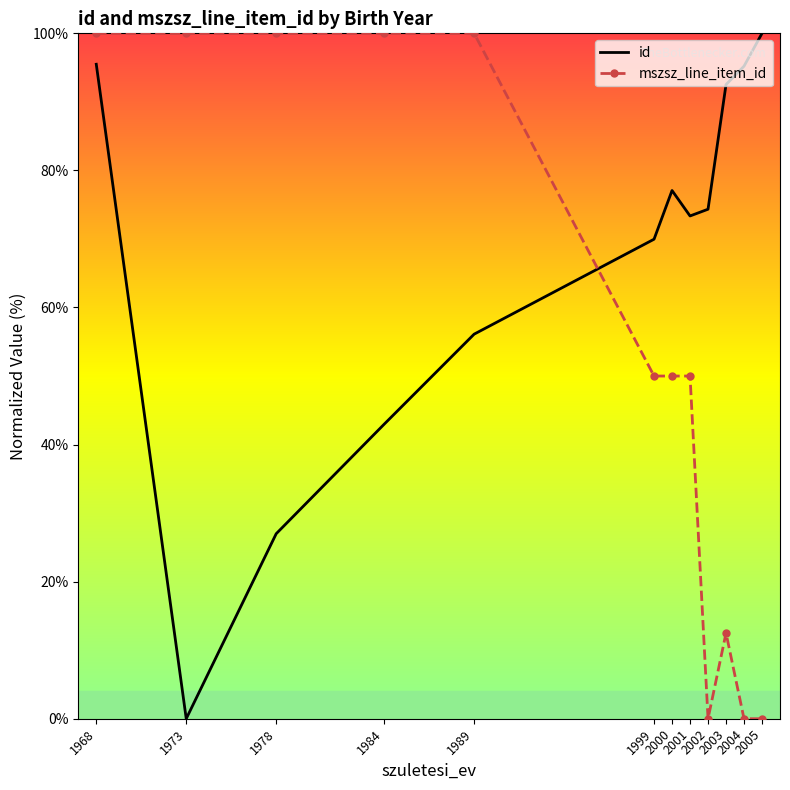

At which label does mszsz_line_item_id first exceed 50?

1968